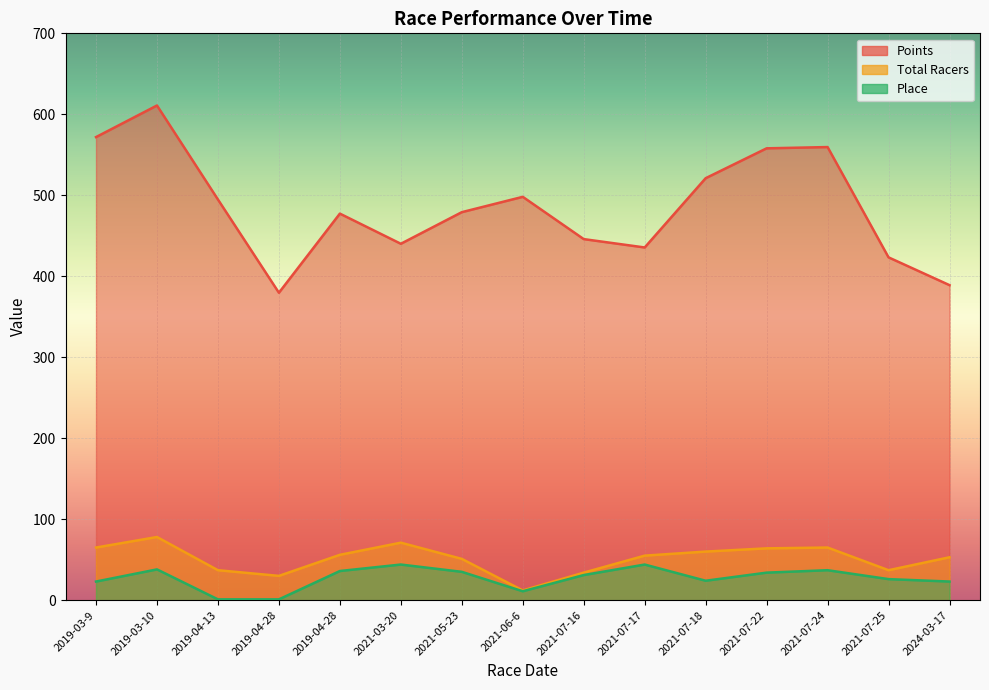

Between 2021-07-18 and 2021-07-24, which series saw the biggest shift?

Points